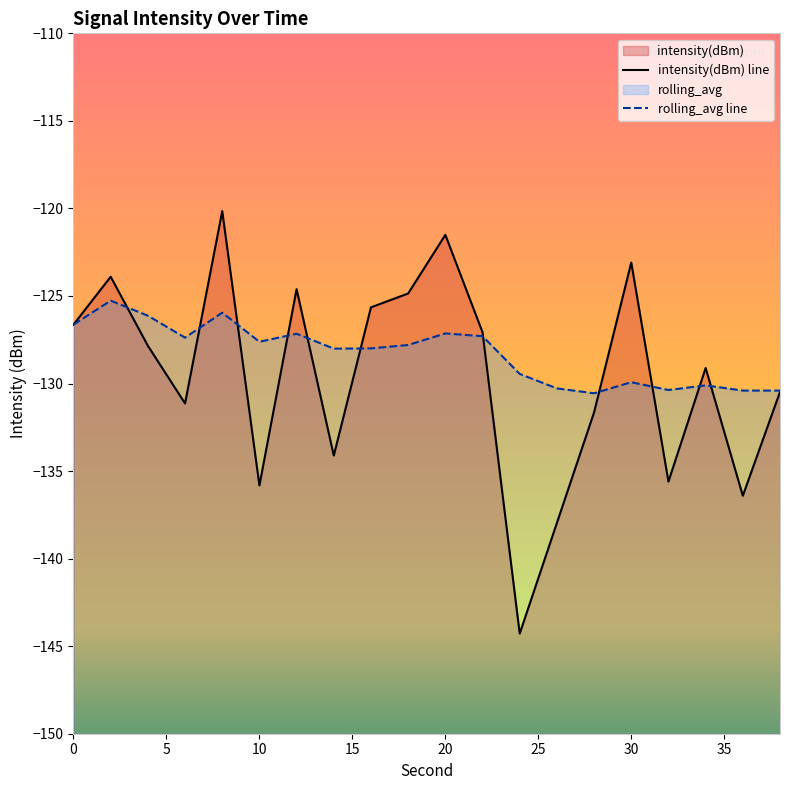

Is the value of intensity(dBm) at 28 greater than the value of rolling_avg at 24?

No